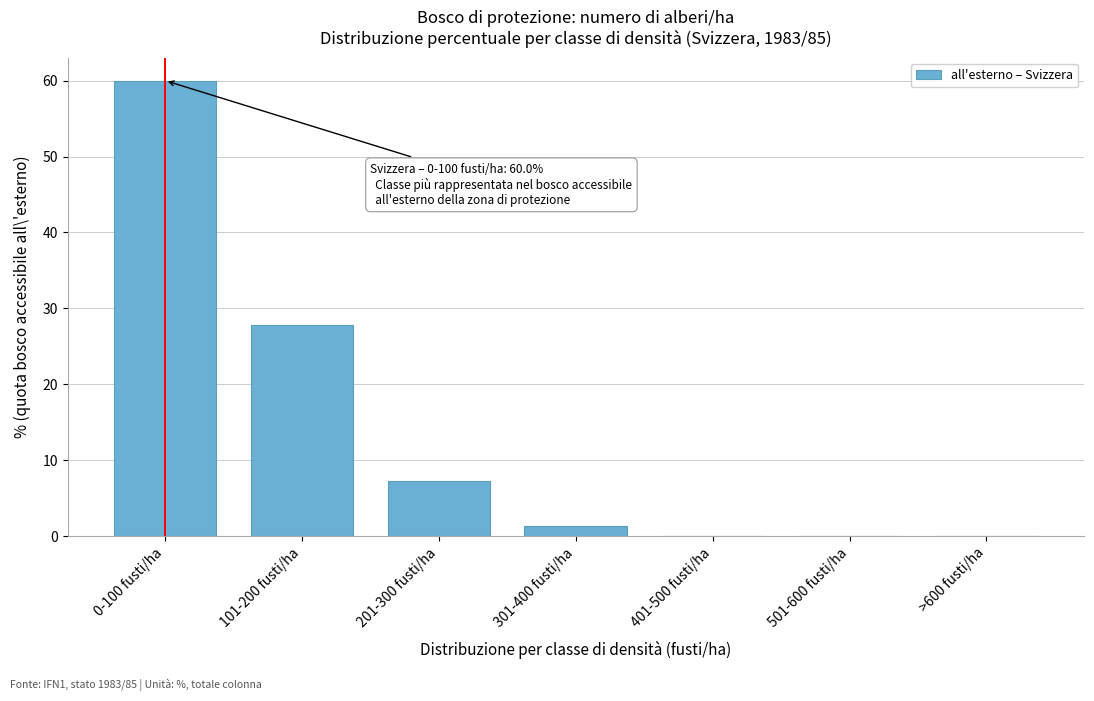

Where is the data nearest to the value 30?

101-200 fusti/ha